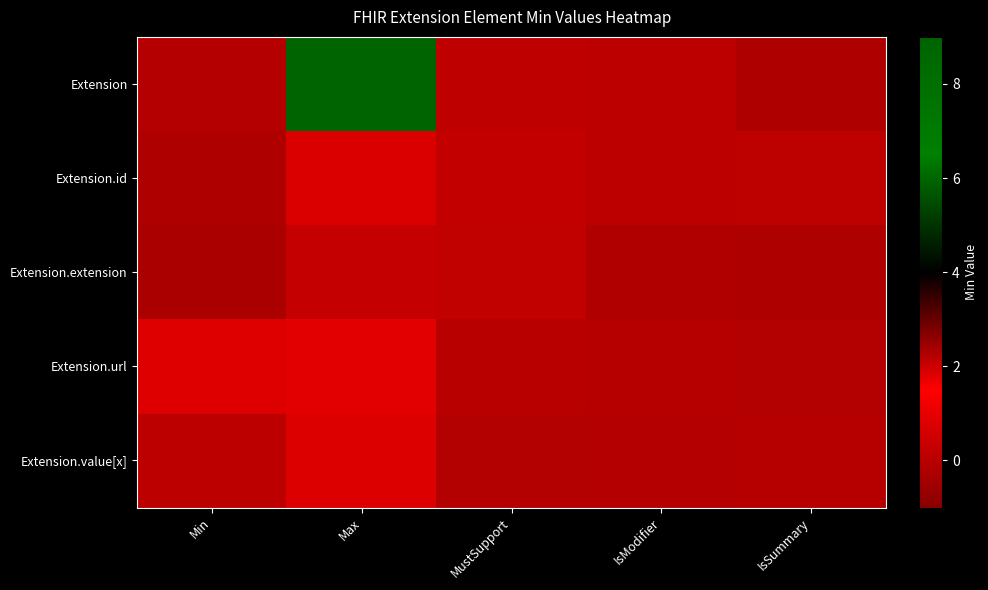

Reading right to left, list all the values displayed in this chart.

Extension: IsSummary=-0.2	IsModifier=0.1	MustSupport=0.1	Max=9.3	Min=-0.1
Extension.id: IsSummary=0.1	IsModifier=0.1	MustSupport=0.2	Max=0.7	Min=-0.2
Extension.extension: IsSummary=-0.2	IsModifier=-0.2	MustSupport=0.2	Max=0.3	Min=-0.3
Extension.url: IsSummary=-0.1	IsModifier=-0.0	MustSupport=0.0	Max=0.9	Min=0.8
Extension.value[x]: IsSummary=-0.0	IsModifier=-0.1	MustSupport=-0.1	Max=0.8	Min=0.1